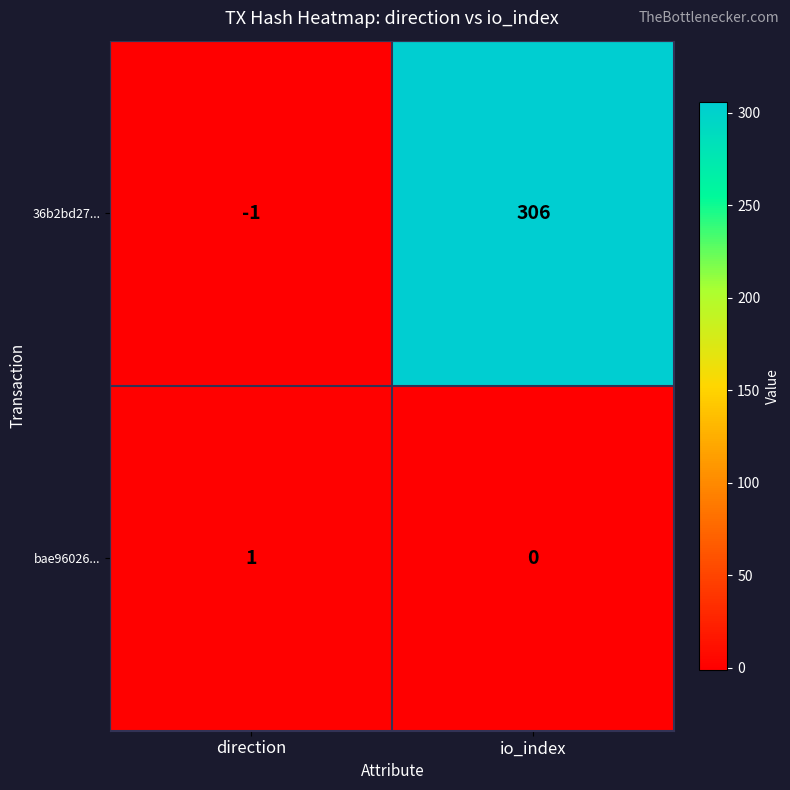

The bae96026... series shows 0 at direction. True or false?

False